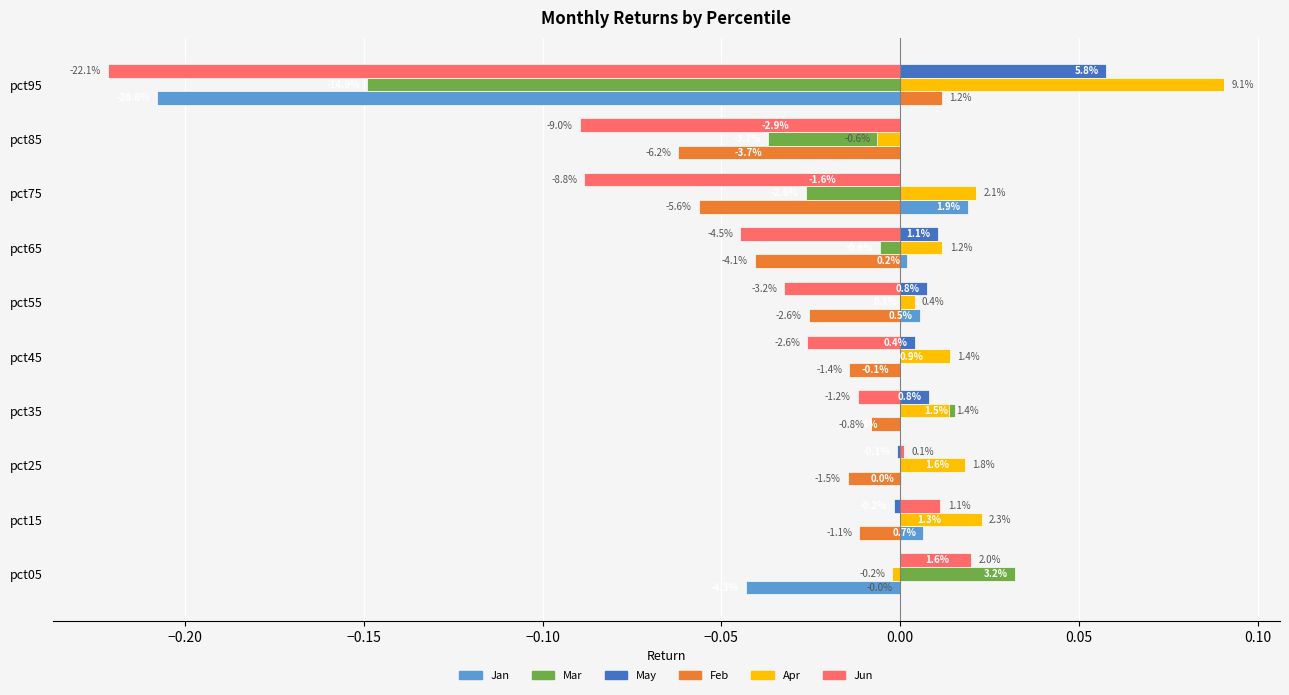

What are all the series names shown in the legend?

Jan, Mar, May, Feb, Apr, Jun